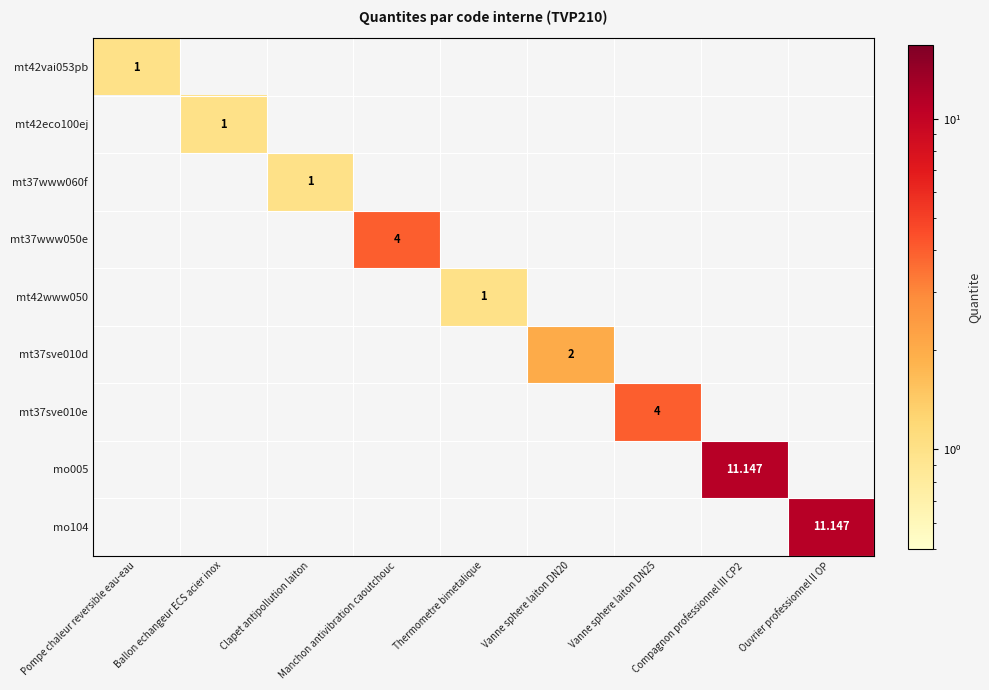

Which series has the largest total across all categories?

mo005